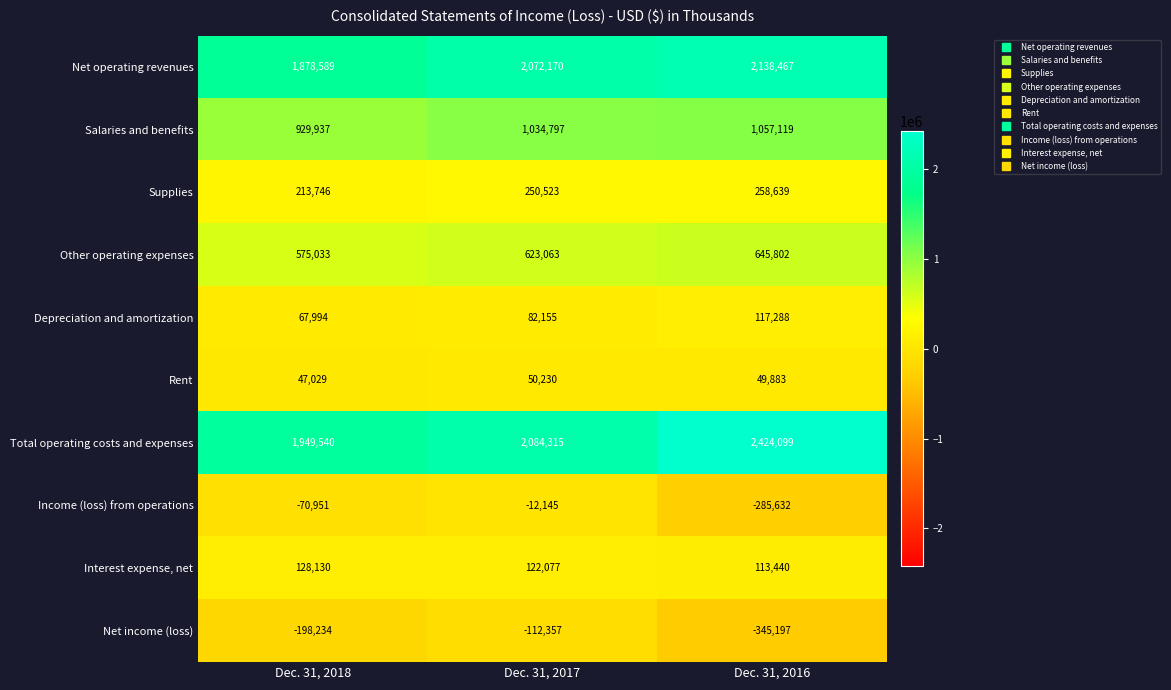

What is the sum of all Rent values?

147142